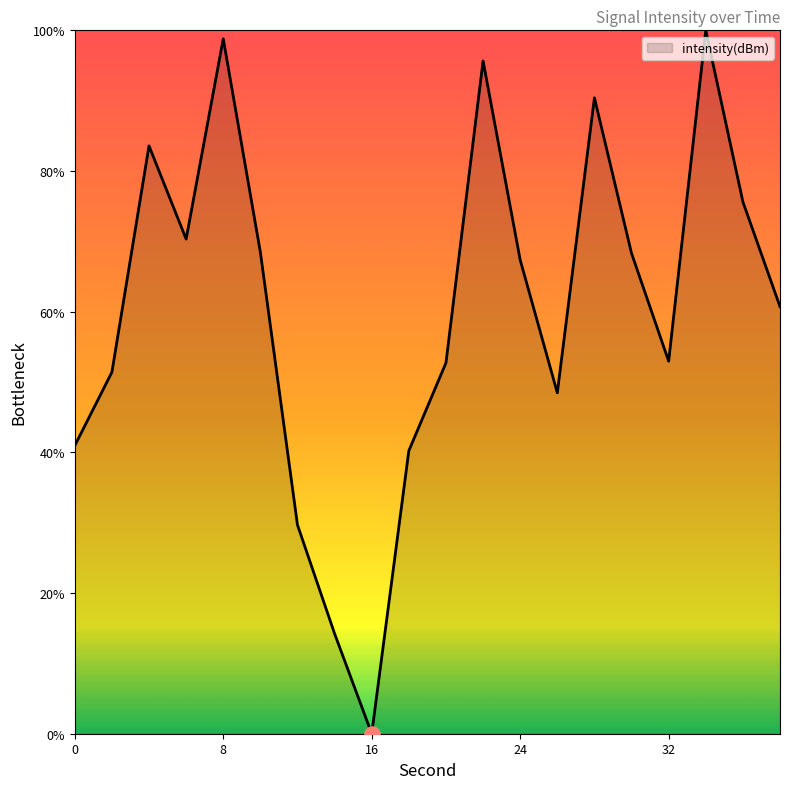

What is the difference between the maximum and minimum values?

100.0